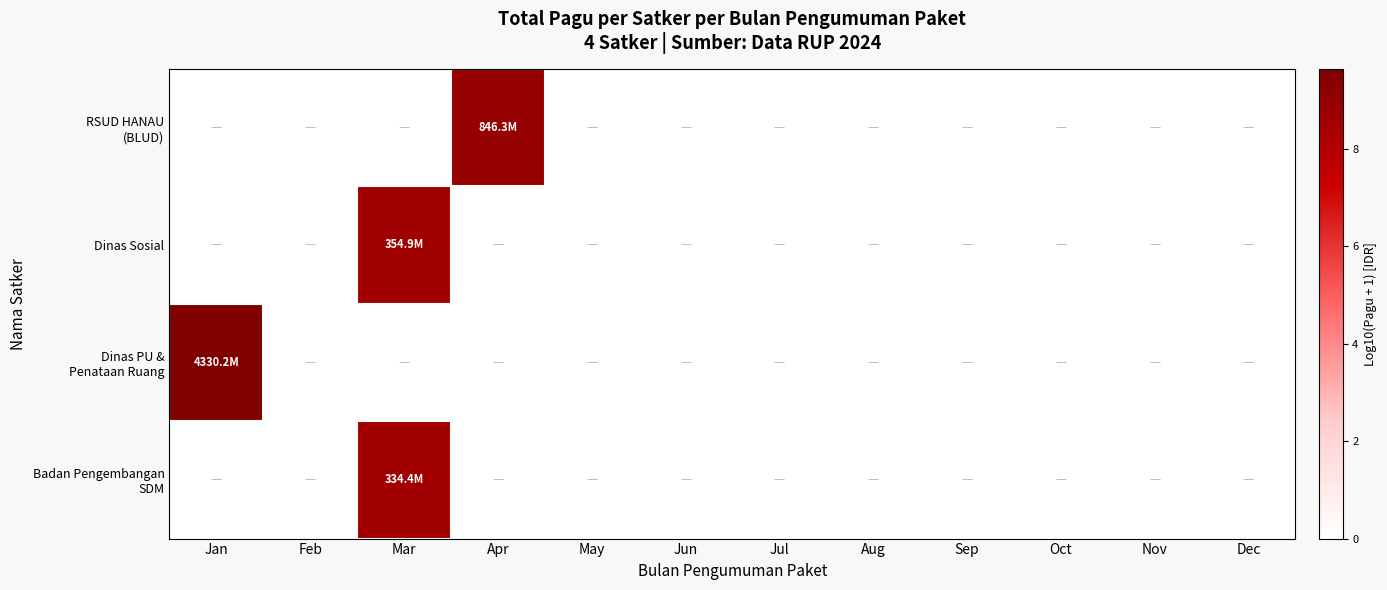

At Aug, list the series in order from largest to smallest.

RSUD HANAU (BLUD), Dinas Sosial, Dinas PU & Penataan Ruang, Badan Pengembangan SDM